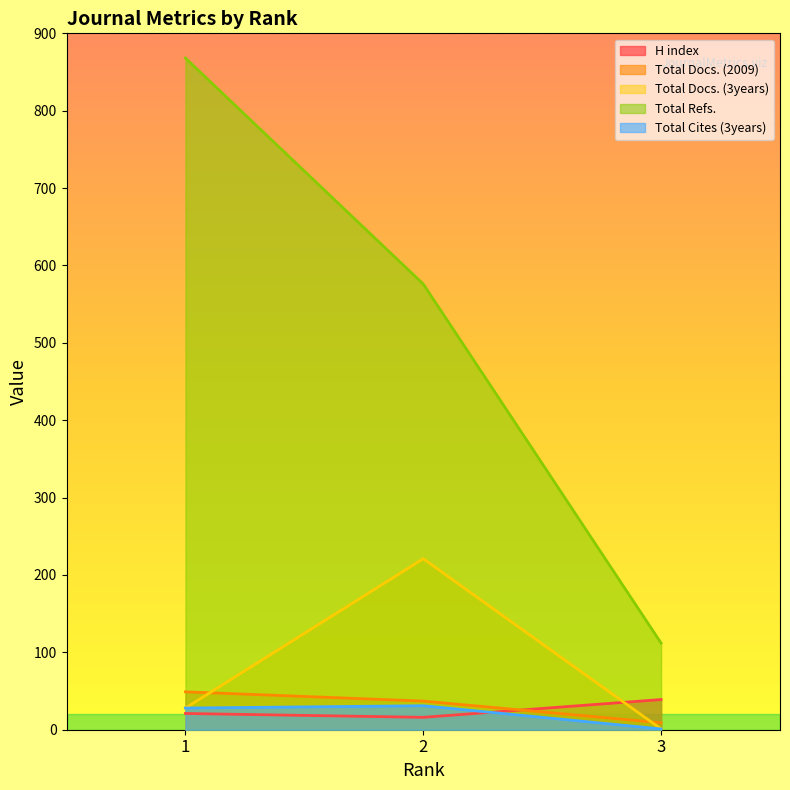

Which category has the lowest value across all series?

3